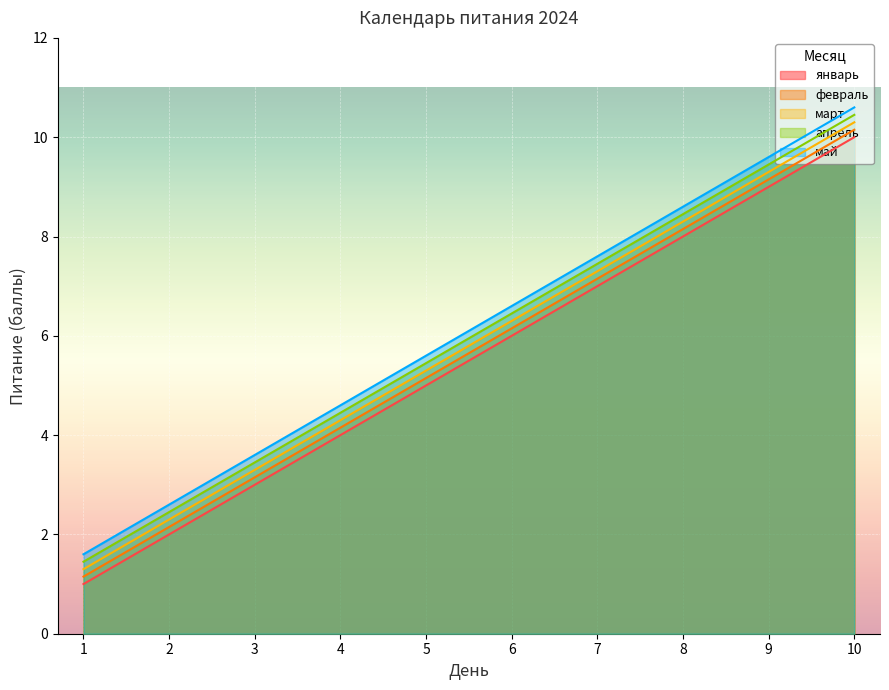

Where is январь nearest to the value 5?

5